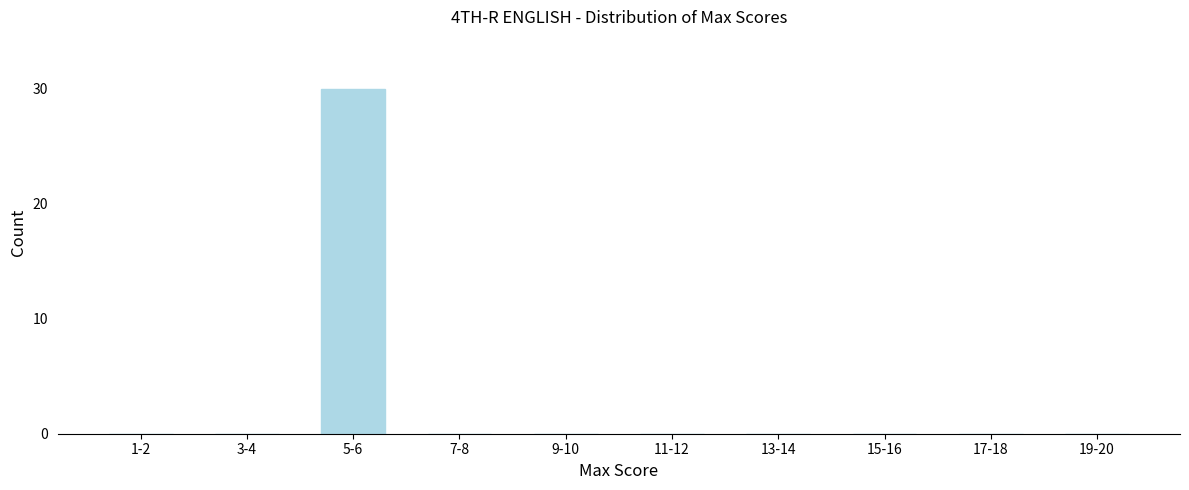

Reading left to right, transcribe all the data shown in this chart.

1-2=0	3-4=0	5-6=30	7-8=0	9-10=0	11-12=0	13-14=0	15-16=0	17-18=0	19-20=0